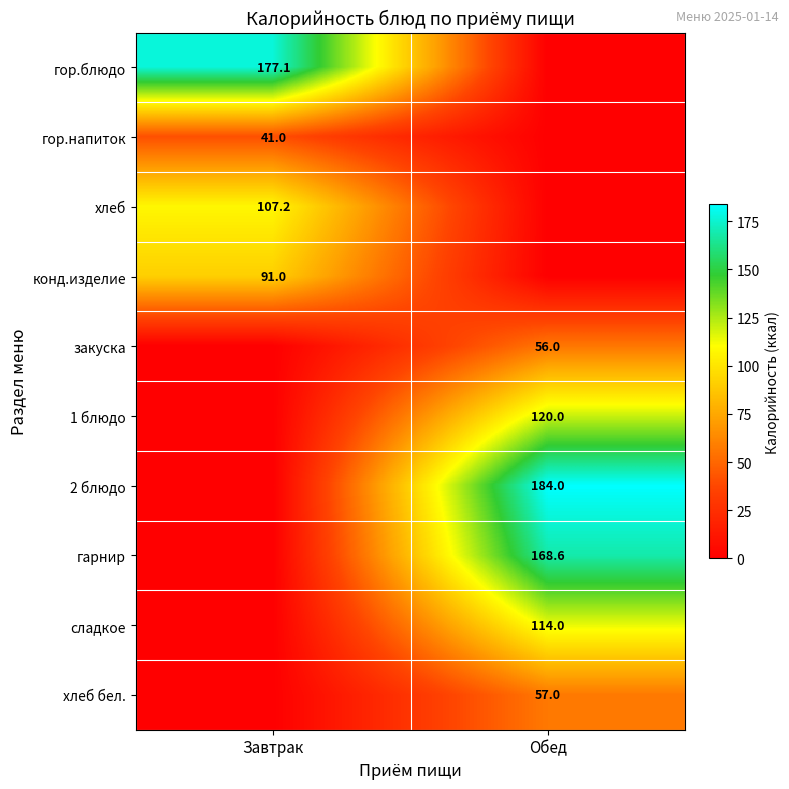

The value of хлеб at Завтрак is 143.7. True or false?

False